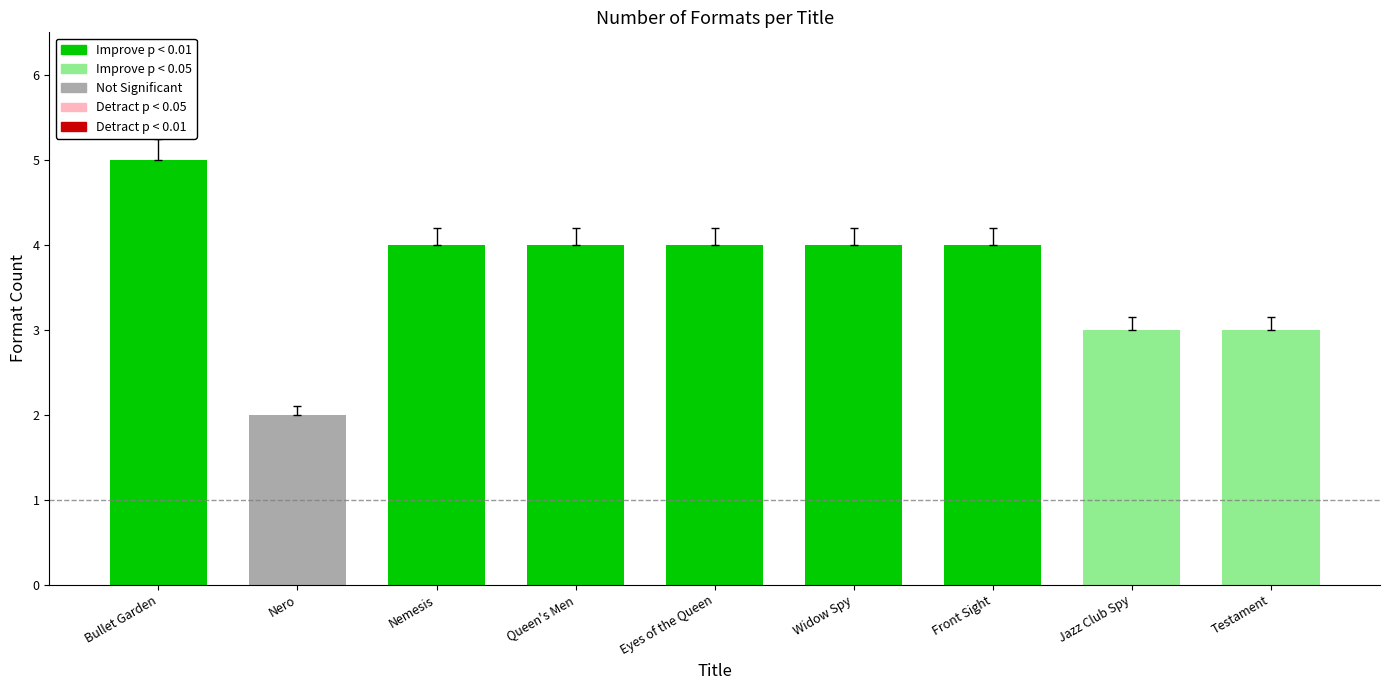

Approximately how many times larger is the value at Widow Spy compared to Testament?

1.3